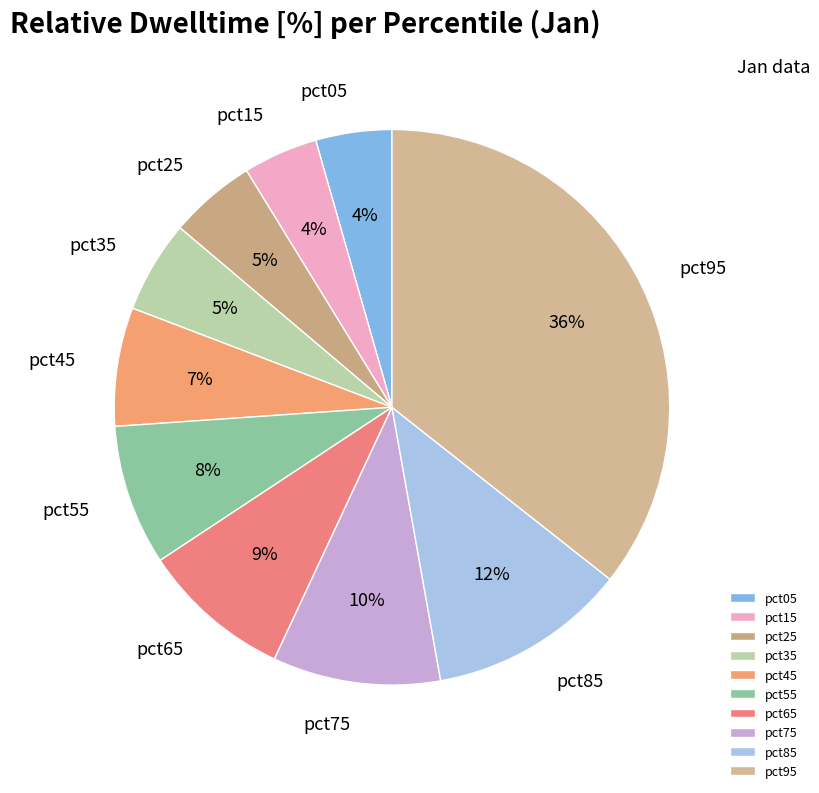

To the nearest percent, what is the combined percentage of pct25 and pct15?

9%